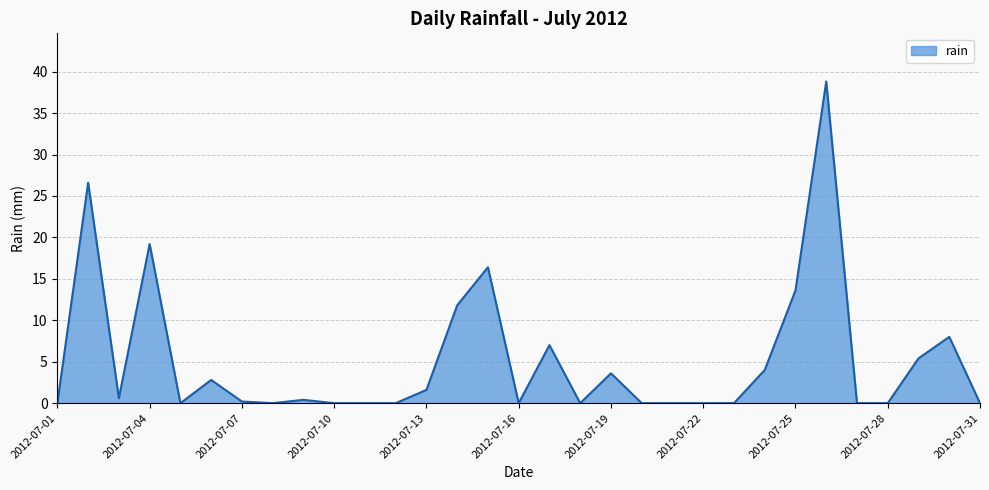

What is the difference between the maximum and minimum values?

38.8